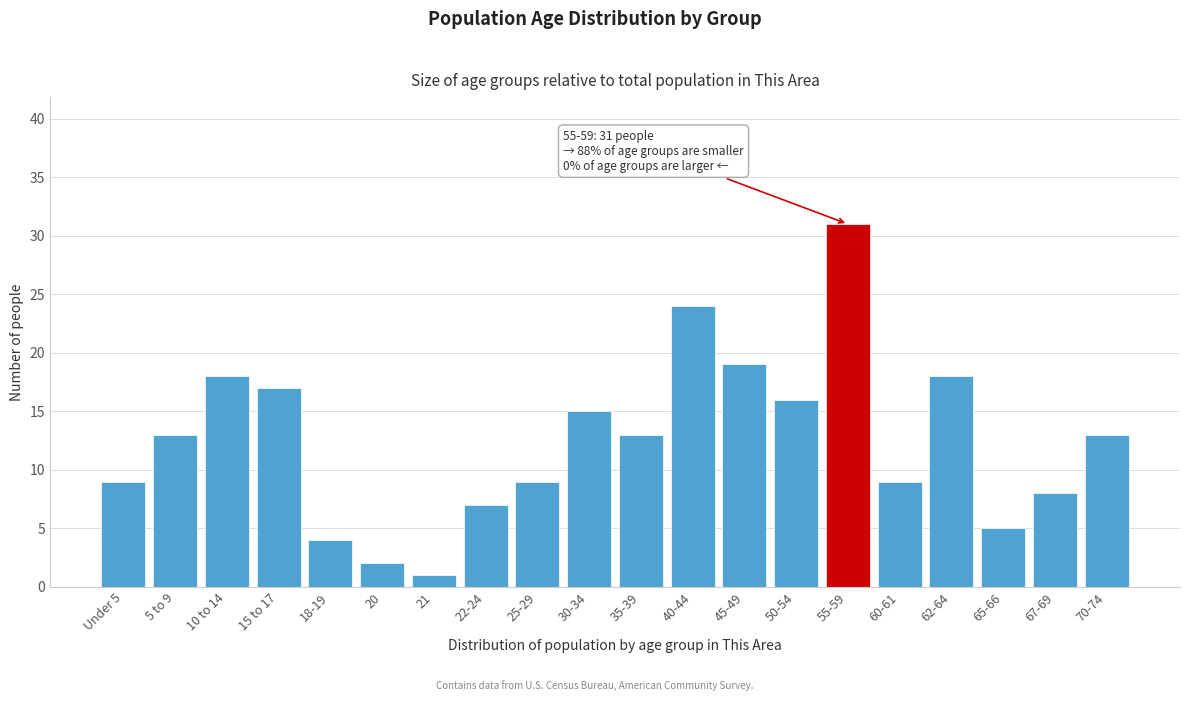

Reading right to left, extract all data points from this chart.

70-74=13	67-69=8	65-66=5	62-64=18	60-61=9	55-59=31	50-54=16	45-49=19	40-44=24	35-39=13	30-34=15	25-29=9	22-24=7	21=1	20=2	18-19=4	15 to 17=17	10 to 14=18	5 to 9=13	Under 5=9